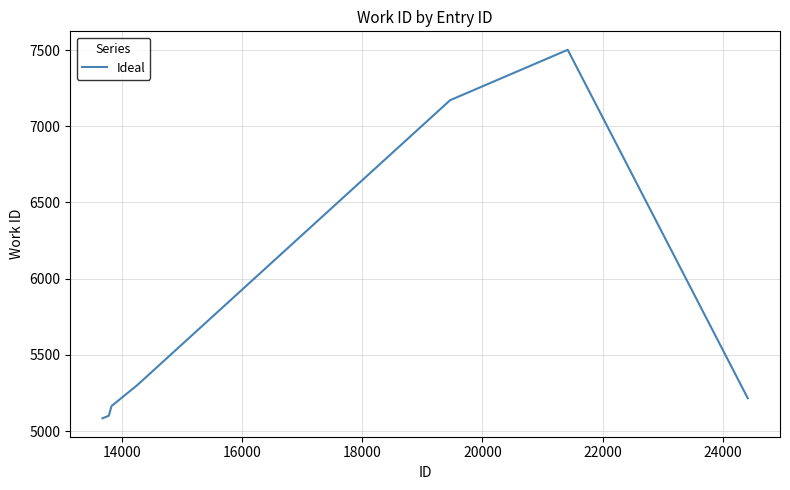

How many lines are shown in the chart?

1